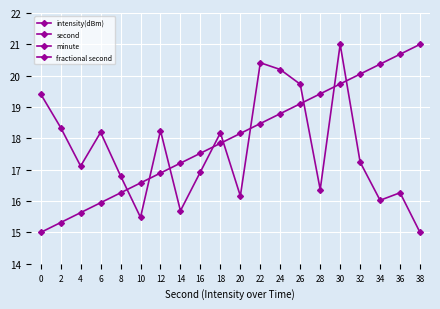

Rank the categories by minute value from lowest to highest.

0, 2, 4, 6, 8, 10, 12, 14, 16, 18, 20, 22, 24, 26, 28, 30, 32, 34, 36, 38